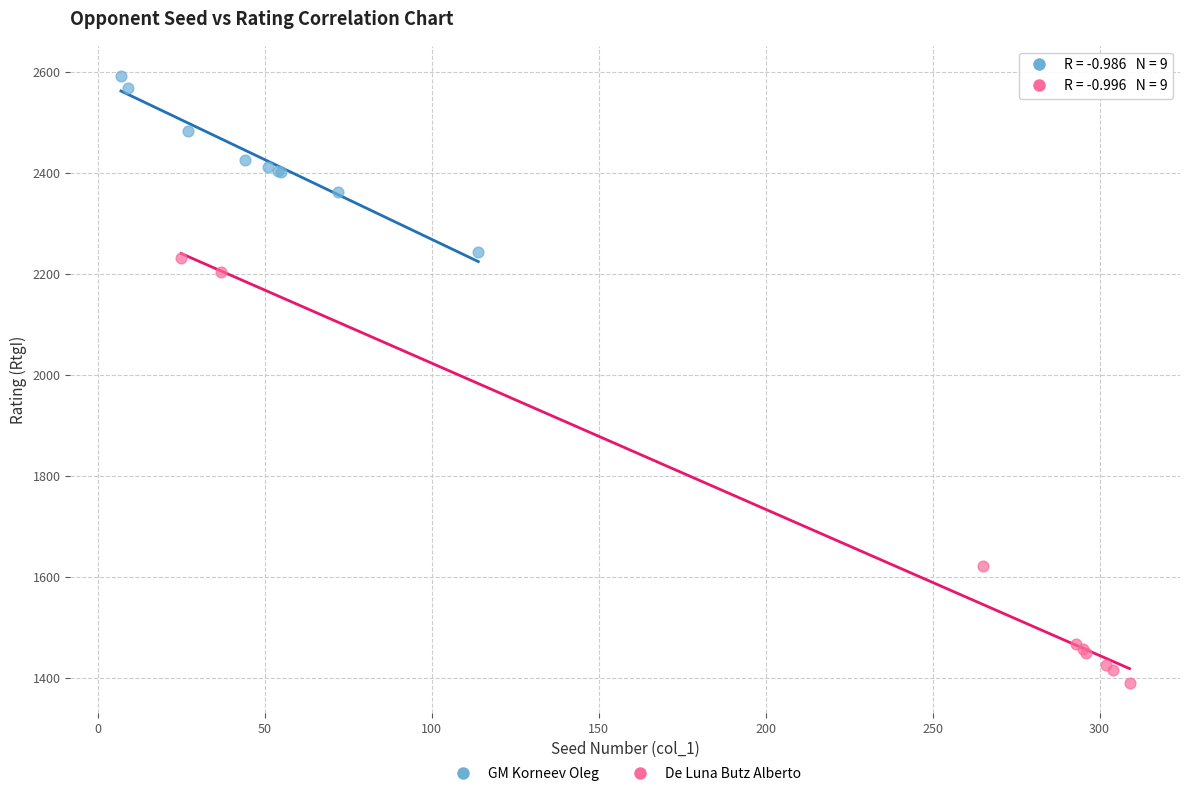

Which series contains the lowest Y value?

De Luna Butz Alberto